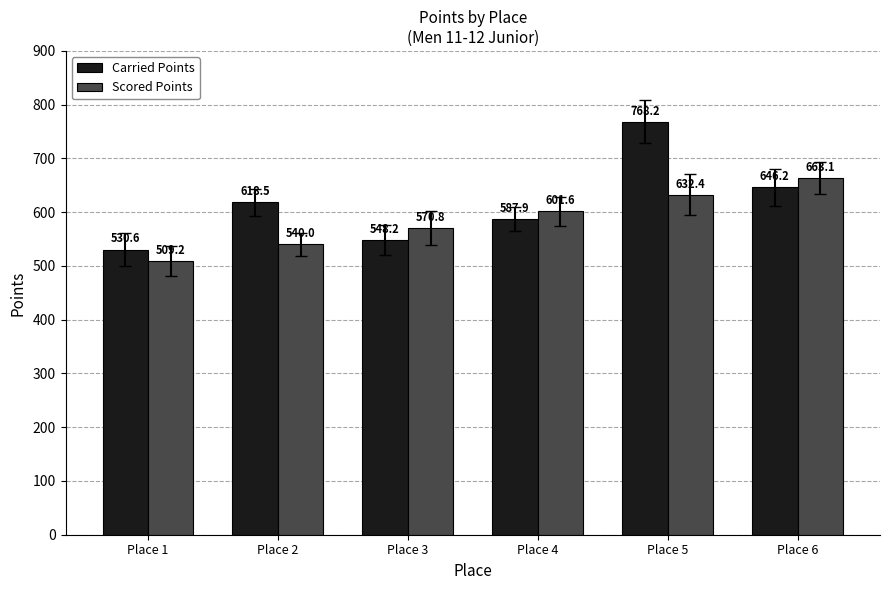

List the series in order of their peak value, lowest first.

Scored Points, Carried Points